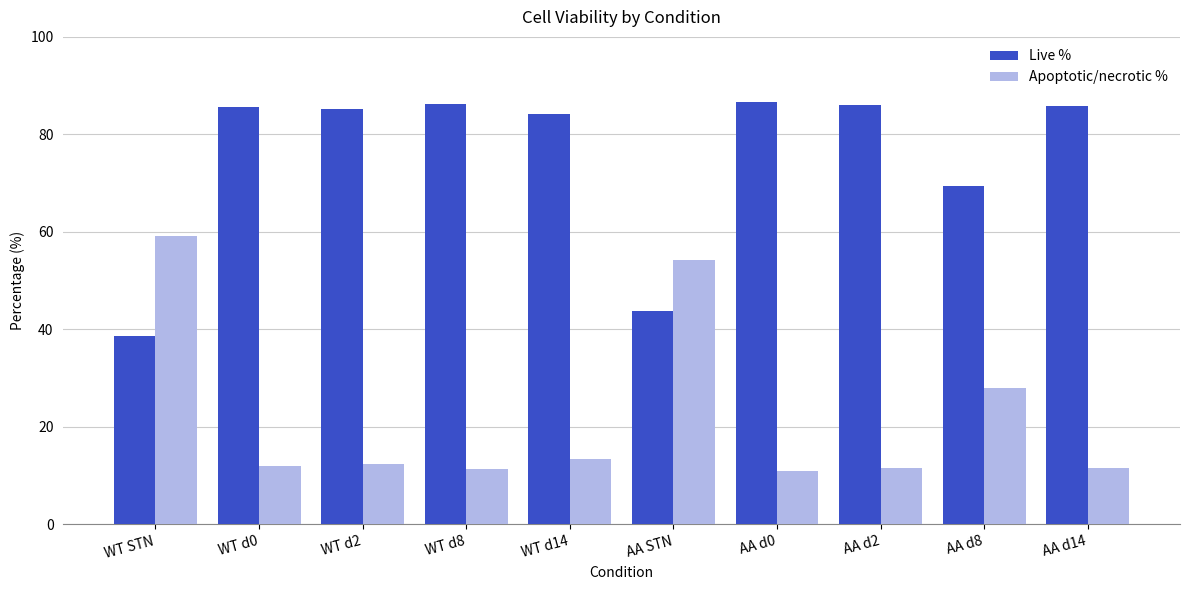

What is the difference between the second highest and minimum values in the Live % series?

47.6